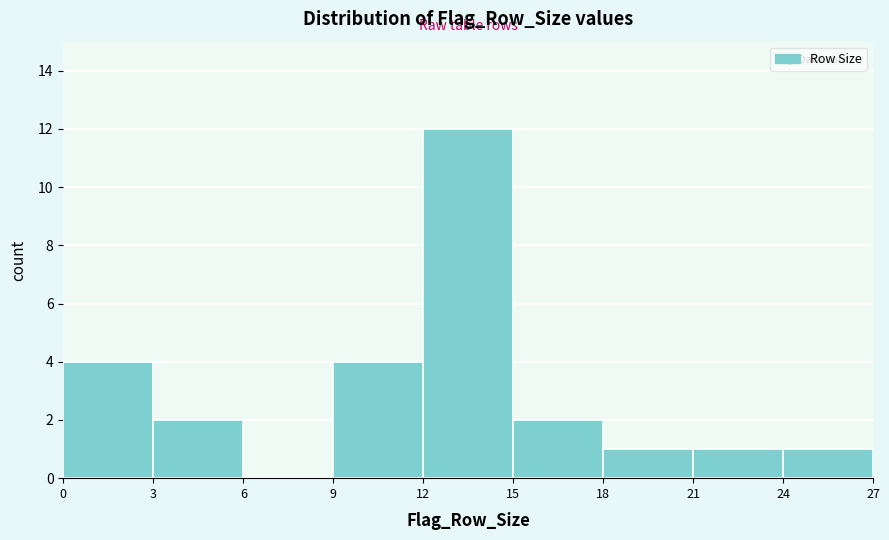

Reading left to right, list every bar in this chart as the range it spans on the x-axis followed by its height. The values are not printed on the chart, so give them approximately, as read against the axis.

0 to 3: 4
3 to 6: 2
6 to 9: 0
9 to 12: 4
12 to 15: 12
15 to 18: 2
18 to 21: 1
21 to 24: 1
24 to 27: 1